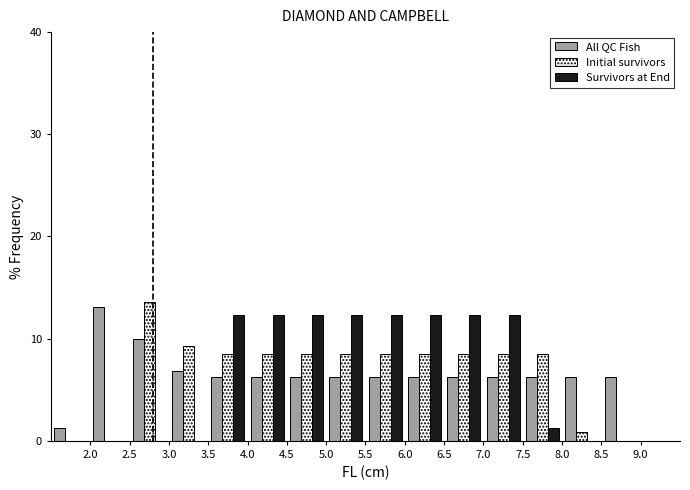

What is the height of the Survivors at End bar covering 7.0 to 7.5 on the x-axis? The values are not printed on the chart, so give them approximately, as read against the axis.

12